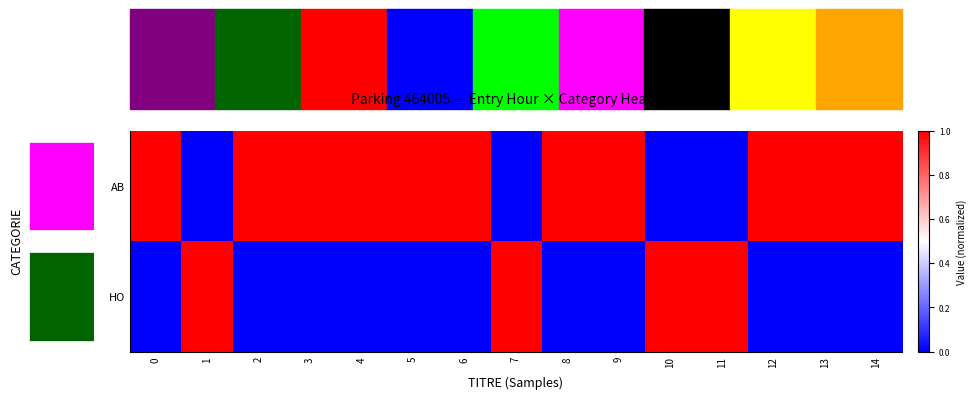

What is the spread (max minus min) of values at 13?

1